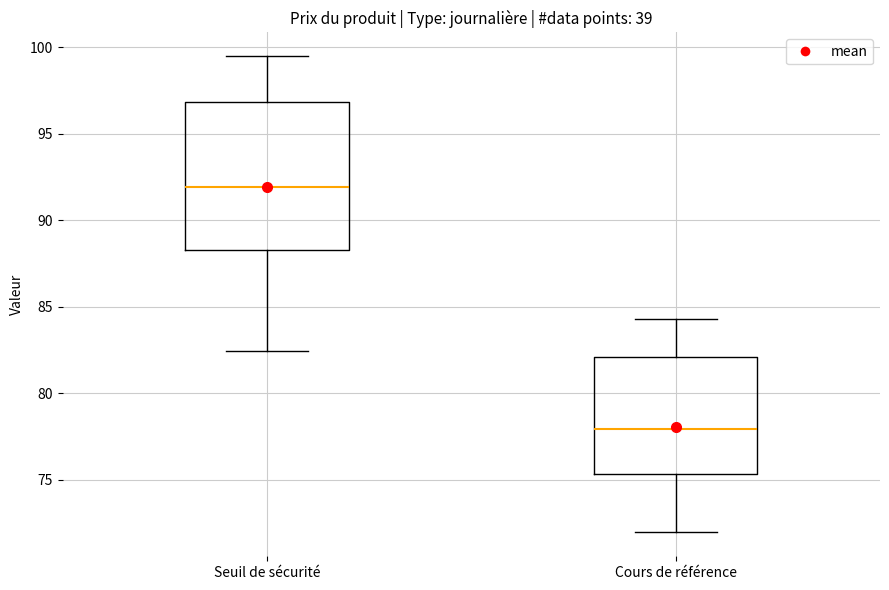

Reading left to right, read every box against the y-axis: the position of its median line, the range the box covers, and the ends of its whiskers. The values are not printed on the chart, so give them approximately, as read against the axis.

Seuil de sécurité: median 92.0, box 88.5 to 97.0, whiskers 82.5 to 99.5
Cours de référence: median 78.0, box 75.5 to 82.0, whiskers 72.0 to 84.5